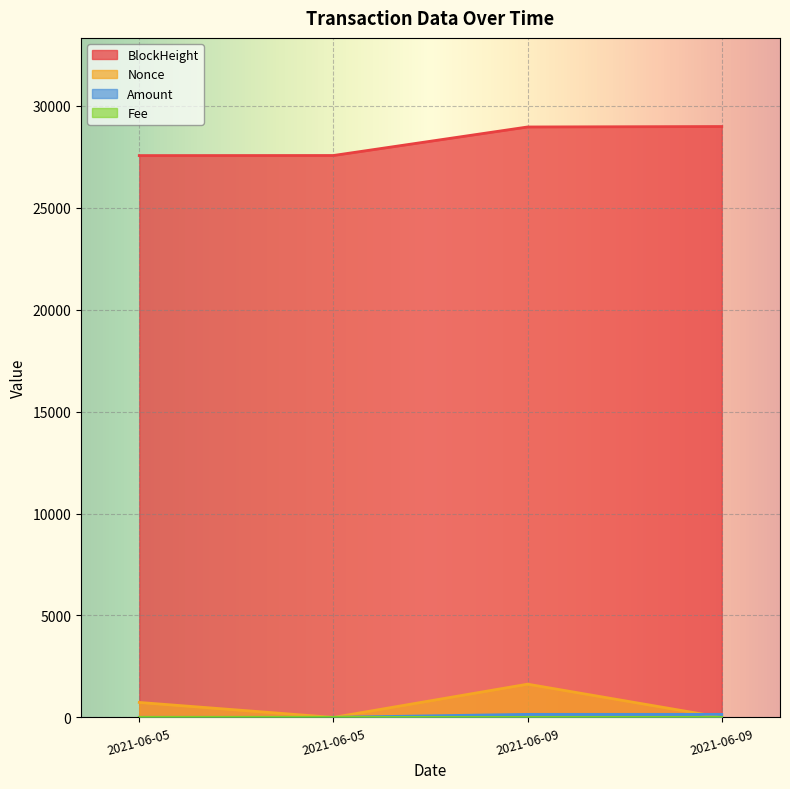

How many distinct data groups are displayed?

4